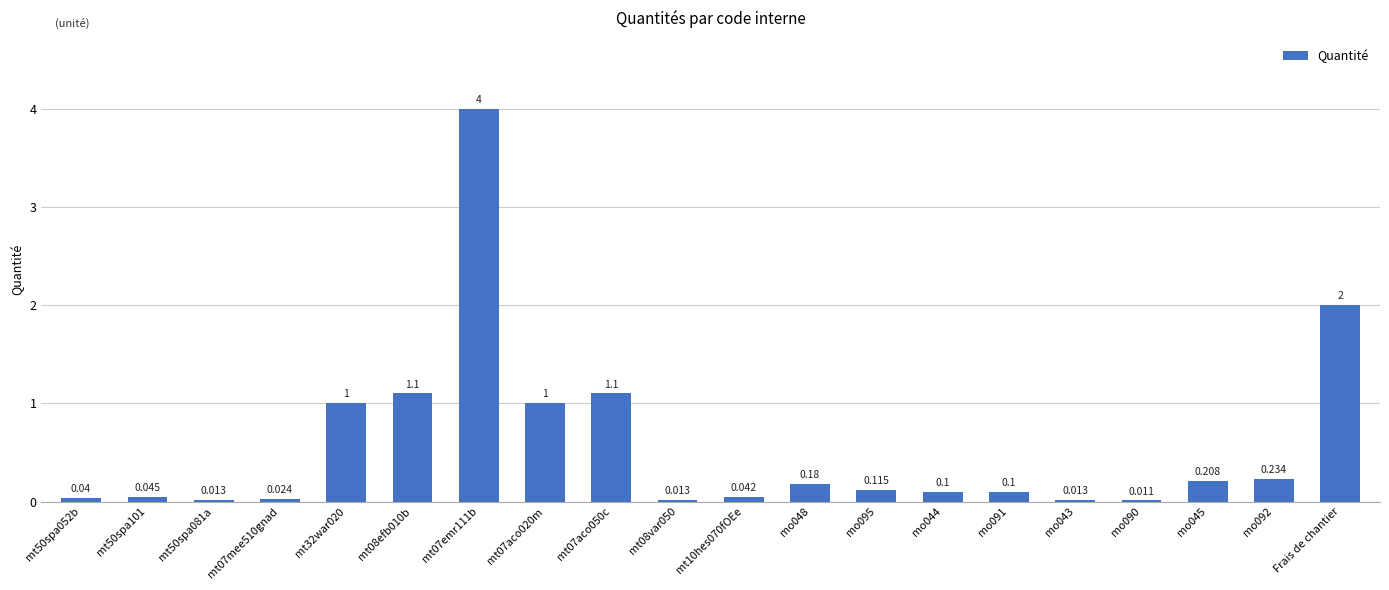

What is the change in value from mt32war020 to Frais de chantier?

+1.0